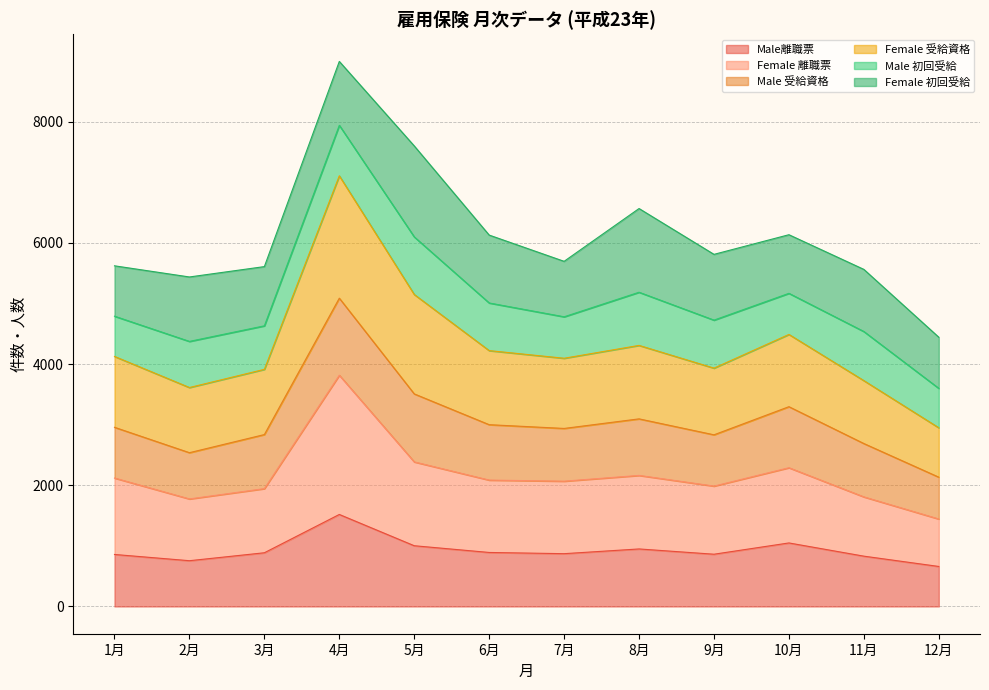

What is the total value across all series at 1月?

5620